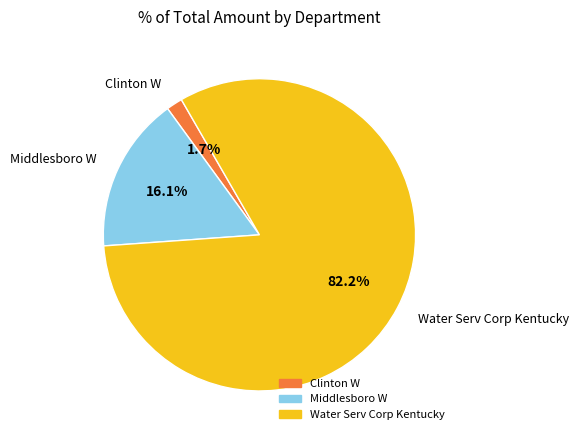

Is there any slice that represents more than half of the pie?

Yes